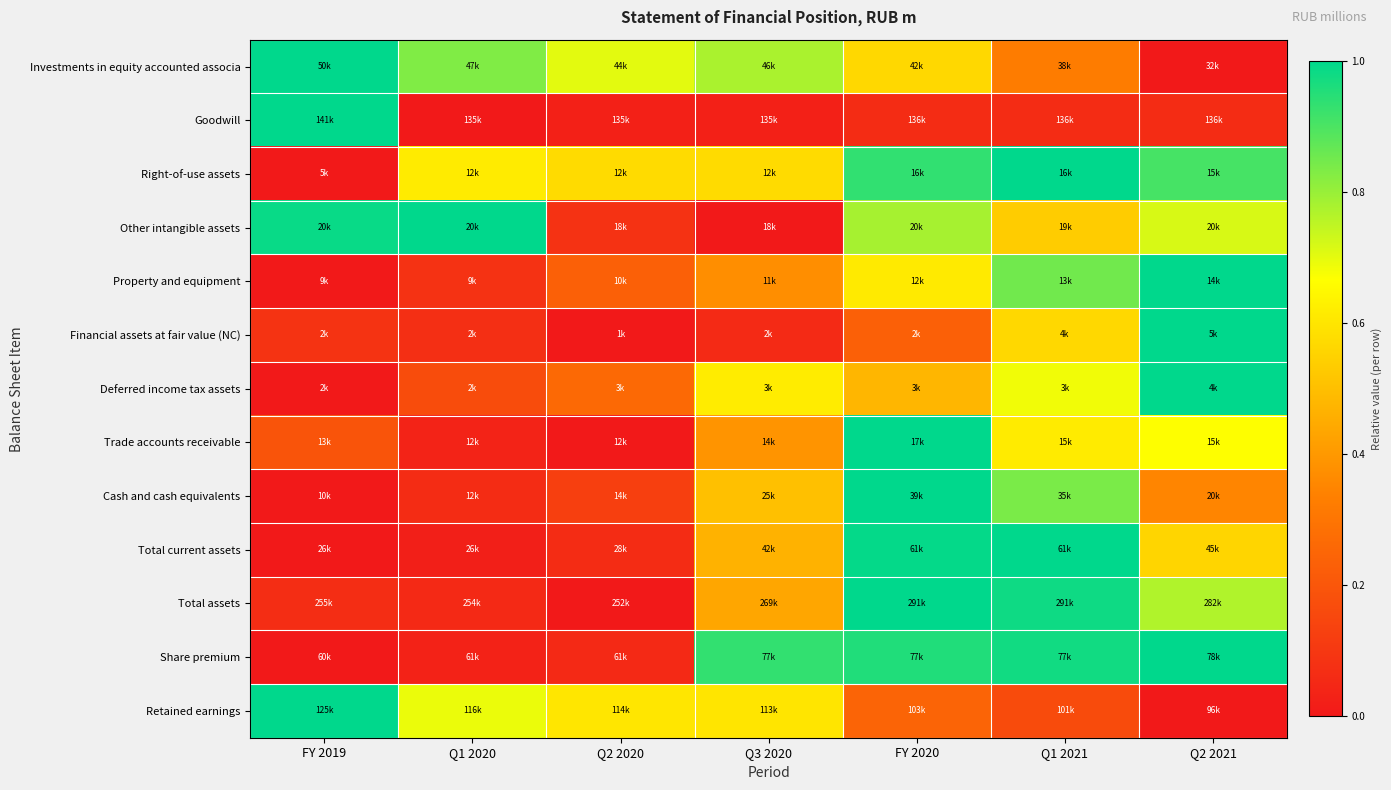

Reading right to left, what are all the values shown in this chart?

Investments in equity accounted associa: Q2 2021=0.0	Q1 2021=0.3	FY 2020=0.6	Q3 2020=0.8	Q2 2020=0.7	Q1 2020=0.8	FY 2019=1.0
Goodwill: Q2 2021=0.1	Q1 2021=0.1	FY 2020=0.1	Q3 2020=0.0	Q2 2020=0.0	Q1 2020=0.0	FY 2019=1.0
Right-of-use assets: Q2 2021=0.9	Q1 2021=1.0	FY 2020=0.9	Q3 2020=0.6	Q2 2020=0.6	Q1 2020=0.6	FY 2019=0.0
Other intangible assets: Q2 2021=0.7	Q1 2021=0.5	FY 2020=0.8	Q3 2020=0.0	Q2 2020=0.1	Q1 2020=1.0	FY 2019=1.0
Property and equipment: Q2 2021=1.0	Q1 2021=0.9	FY 2020=0.6	Q3 2020=0.4	Q2 2020=0.2	Q1 2020=0.1	FY 2019=0.0
Financial assets at fair value (NC): Q2 2021=1.0	Q1 2021=0.6	FY 2020=0.2	Q3 2020=0.1	Q2 2020=0.0	Q1 2020=0.1	FY 2019=0.1
Deferred income tax assets: Q2 2021=1.0	Q1 2021=0.7	FY 2020=0.5	Q3 2020=0.6	Q2 2020=0.3	Q1 2020=0.2	FY 2019=0.0
Trade accounts receivable: Q2 2021=0.7	Q1 2021=0.6	FY 2020=1.0	Q3 2020=0.4	Q2 2020=0.0	Q1 2020=0.0	FY 2019=0.2
Cash and cash equivalents: Q2 2021=0.4	Q1 2021=0.8	FY 2020=1.0	Q3 2020=0.5	Q2 2020=0.1	Q1 2020=0.1	FY 2019=0.0
Total current assets: Q2 2021=0.6	Q1 2021=1.0	FY 2020=1.0	Q3 2020=0.5	Q2 2020=0.1	Q1 2020=0.0	FY 2019=0.0
Total assets: Q2 2021=0.8	Q1 2021=1.0	FY 2020=1.0	Q3 2020=0.4	Q2 2020=0.0	Q1 2020=0.1	FY 2019=0.1
Share premium: Q2 2021=1.0	Q1 2021=1.0	FY 2020=1.0	Q3 2020=0.9	Q2 2020=0.1	Q1 2020=0.0	FY 2019=0.0
Retained earnings: Q2 2021=0.0	Q1 2021=0.2	FY 2020=0.2	Q3 2020=0.6	Q2 2020=0.6	Q1 2020=0.7	FY 2019=1.0